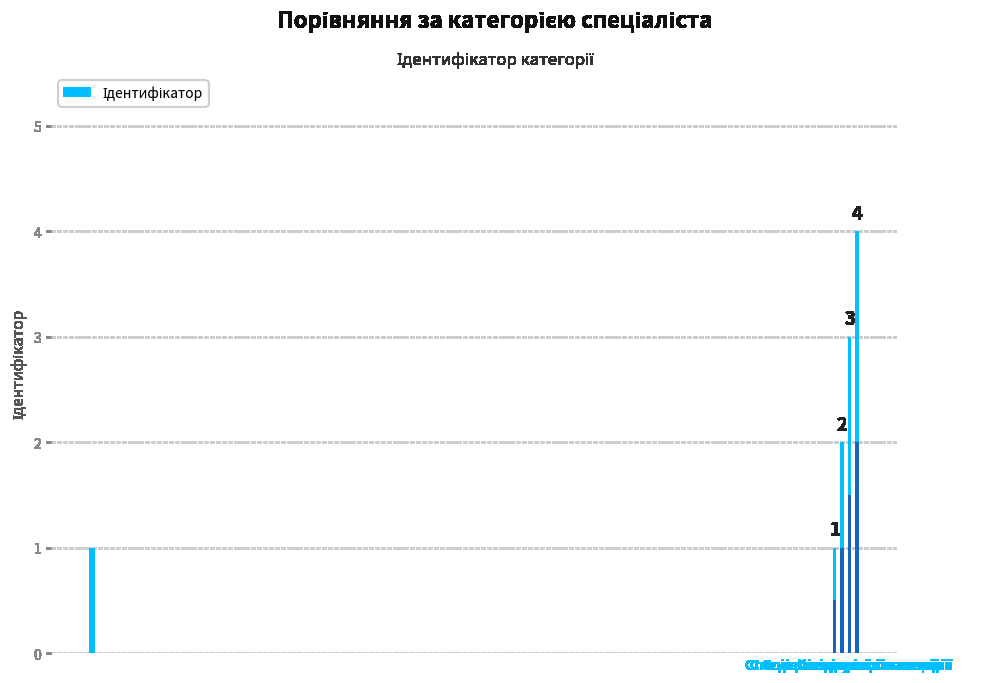

At which category does the chart reach its peak across all series?

Спеціаліст вищої категорії